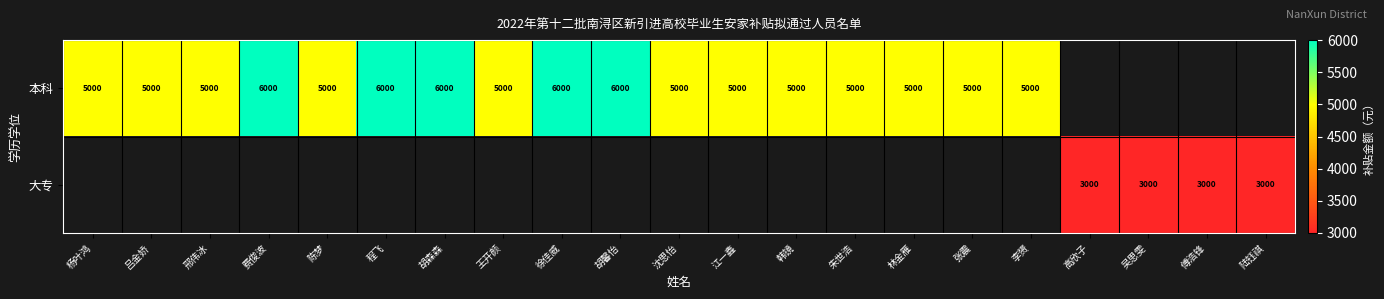

What is the sum of the 本科 values at 沈思怡 and 朱世浩?

10000